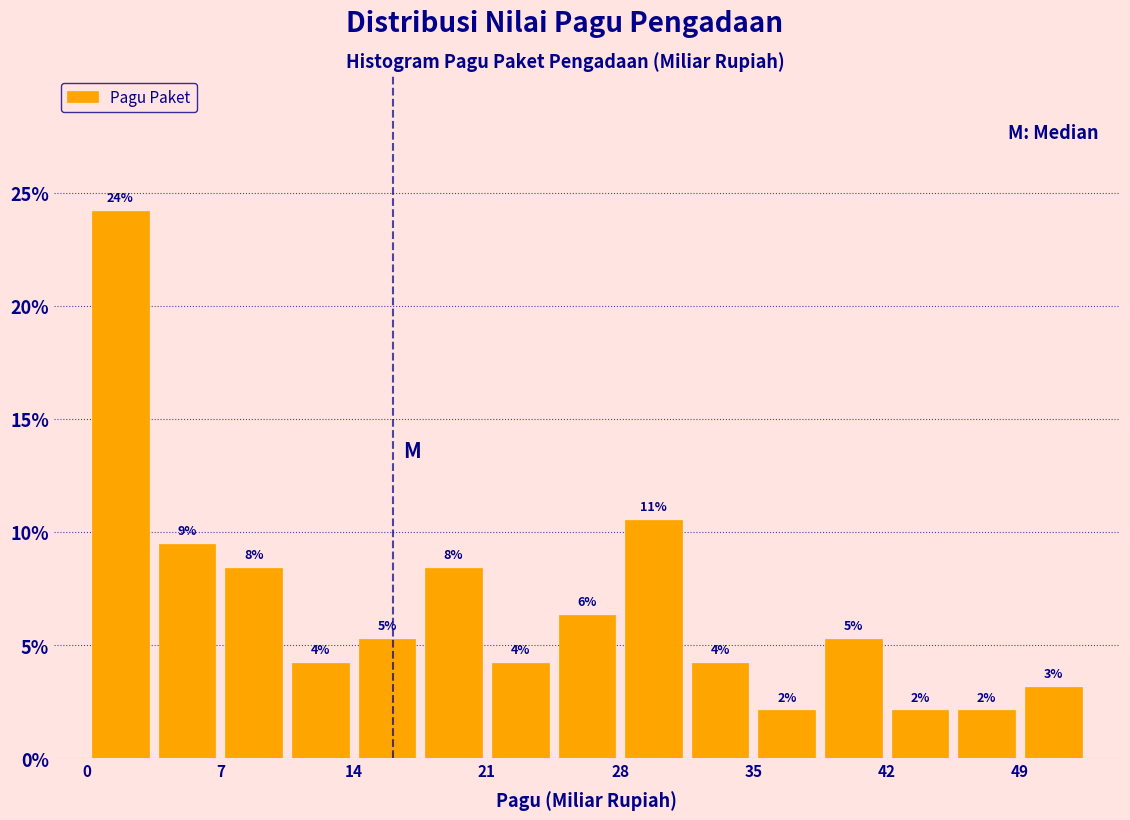

Around what value on the x-axis is the tallest bar? Give the approximate position of its centre, as read against the axis.

2